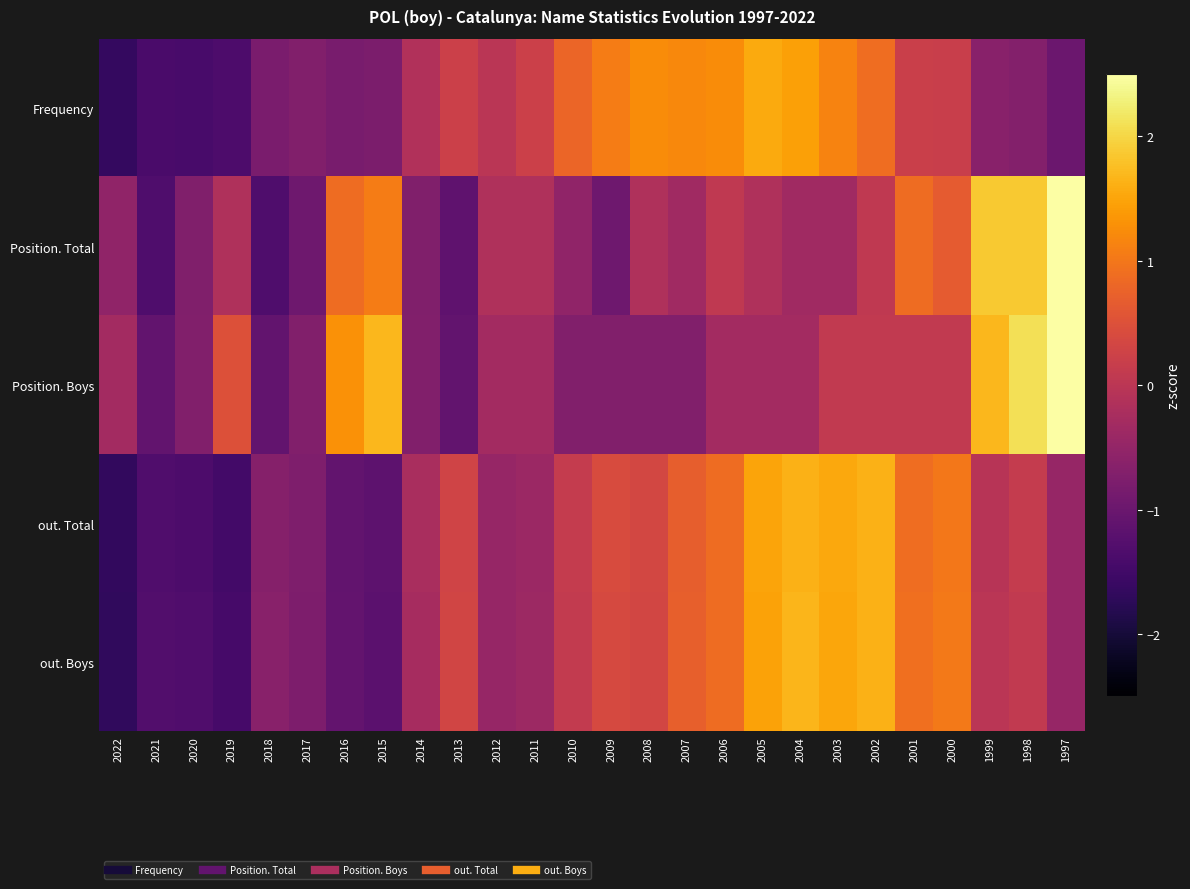

What is the total value across all series at 1998?

3.5